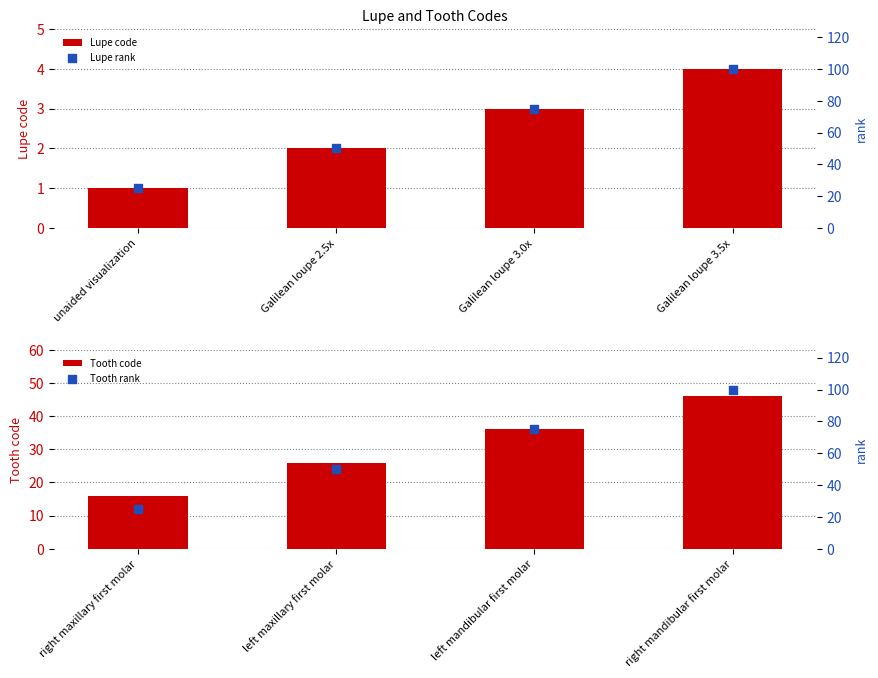

True or false: Tooth code has a value of 16 at left mandibular first molar.

False